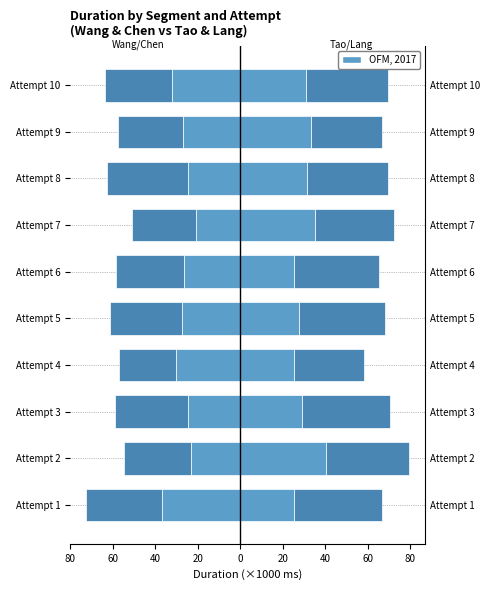

What is the value of the Chen bar at the 10th from the left?

-31.4